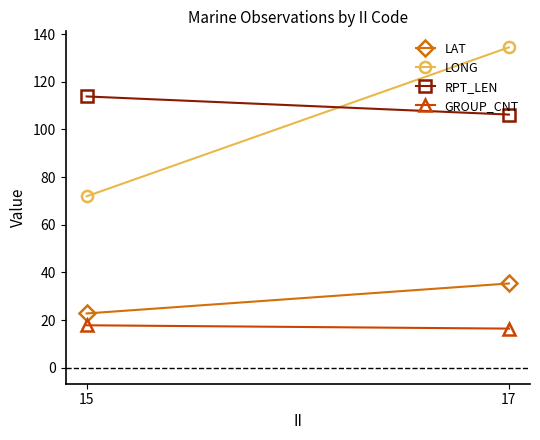

Is the value of GROUP_CNT at 17 greater than the value of LAT at 17?

No